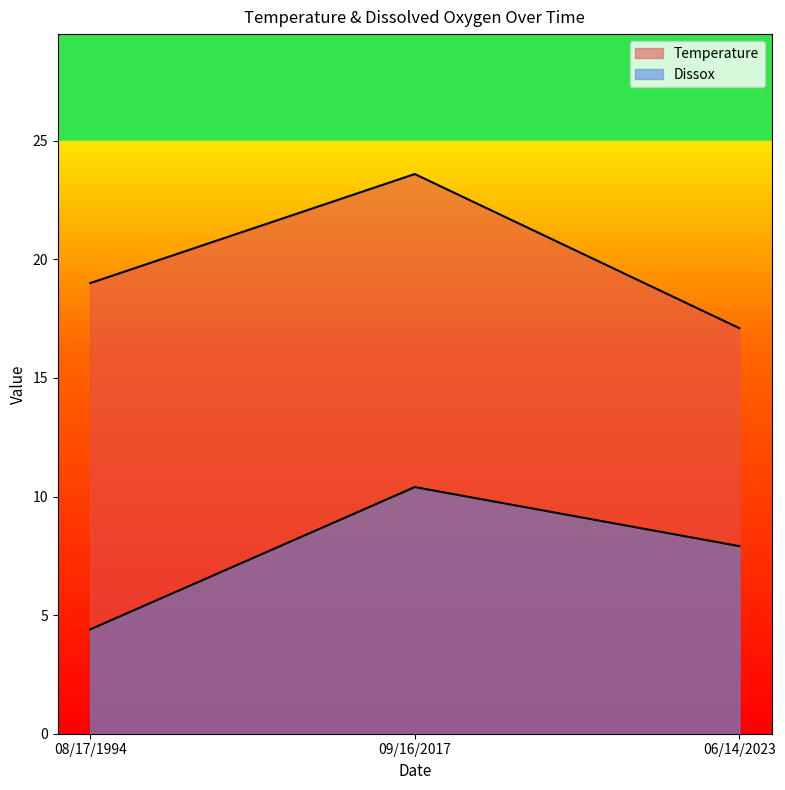

What position from the right is 06/14/2023?

1